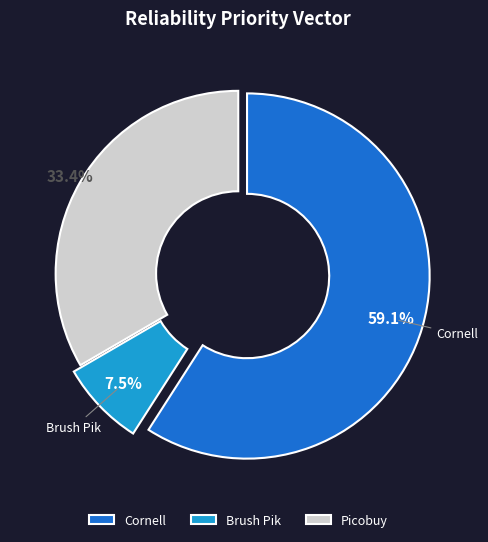

The Cornell slice represents 59% of the pie. True or false?

True